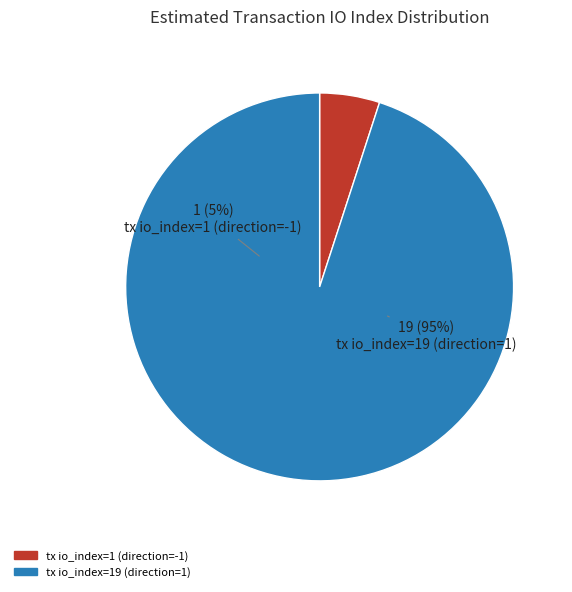

Does tx io_index=19 (direction=1) account for over 50% of the chart?

Yes